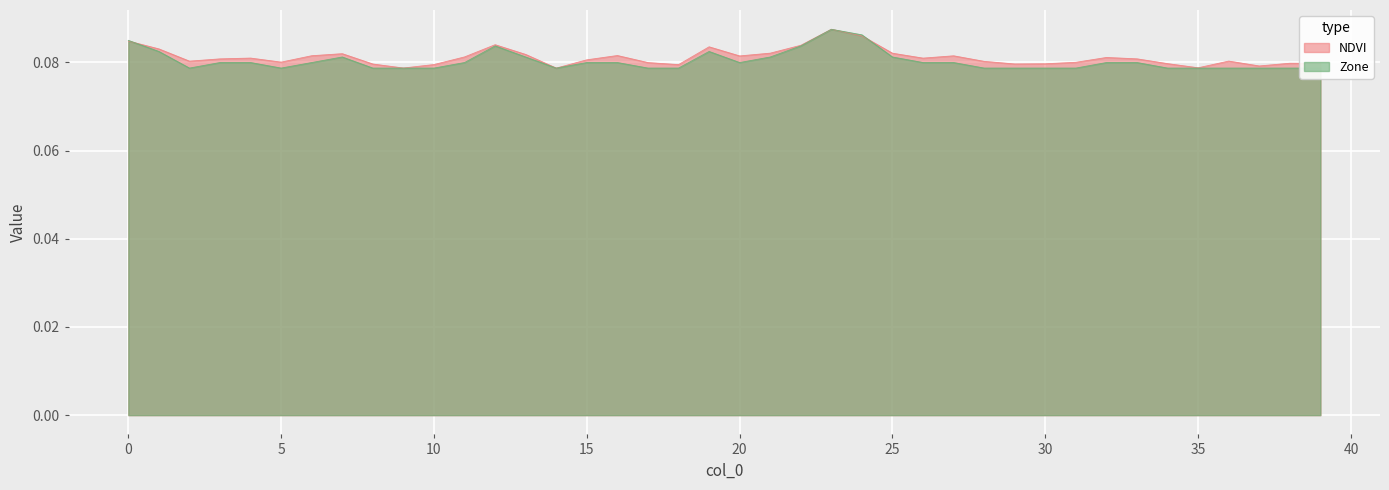

Is it true that NDVI equals 0.0 at 15?

False